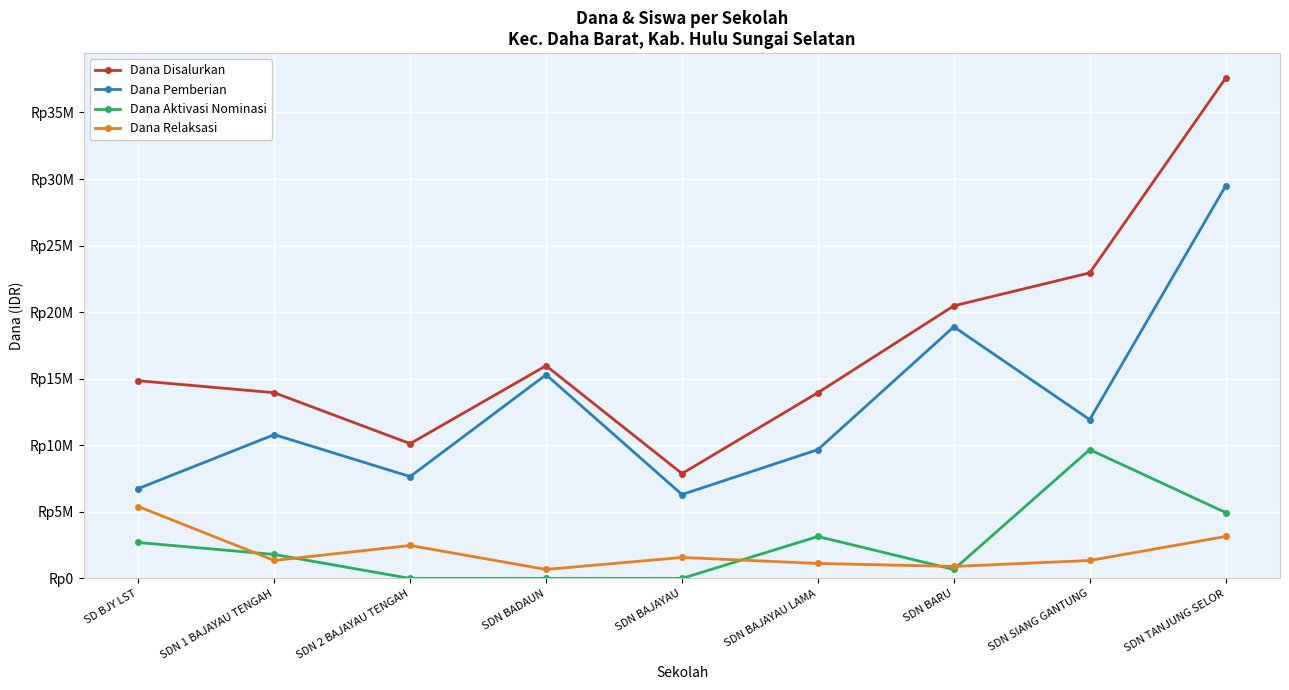

Is this an area chart (filled region under the line)?

No